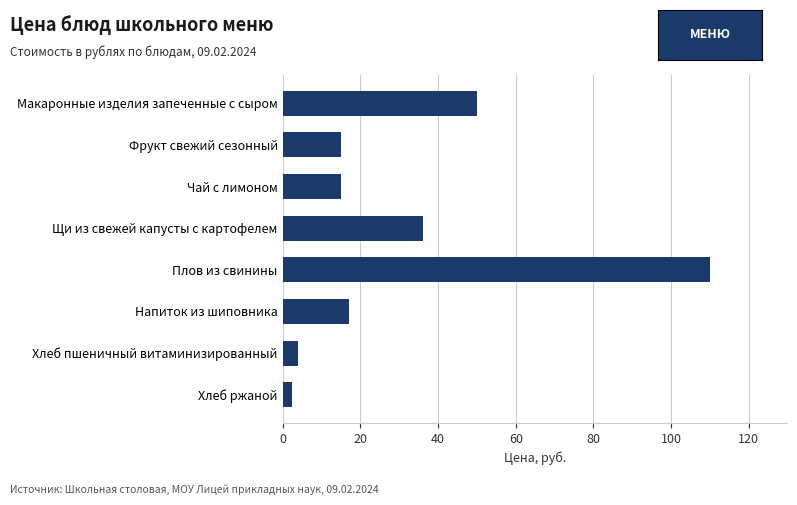

Which category has the highest value across all series?

Плов из свинины